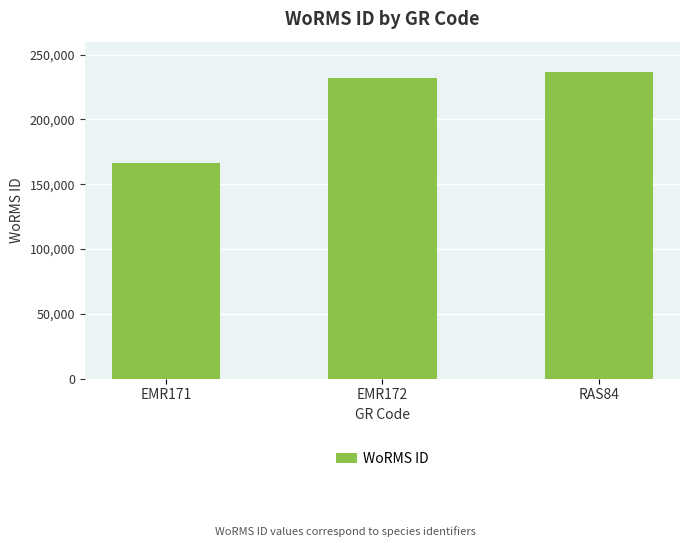

What position from the right is EMR172?

2